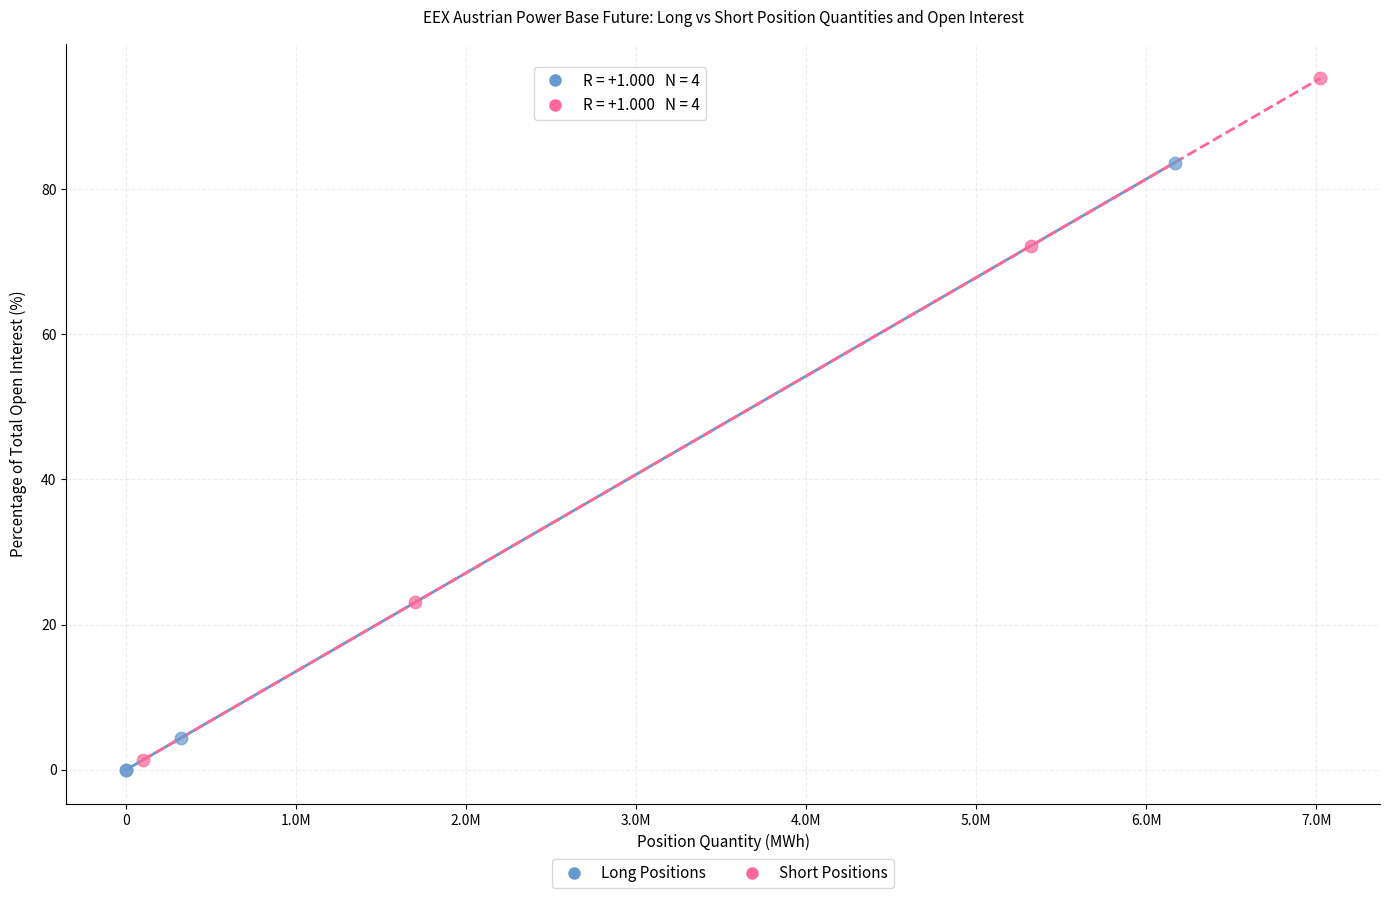

Which series contains the lowest Y value?

Long Positions